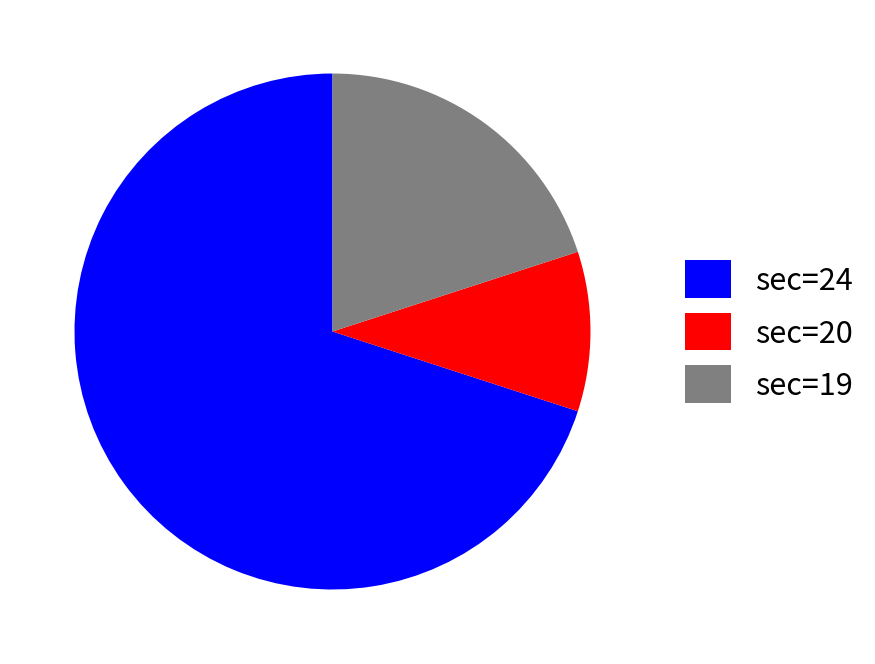

Approximately how many times larger is the value at sec=24 compared to sec=20?

7.0